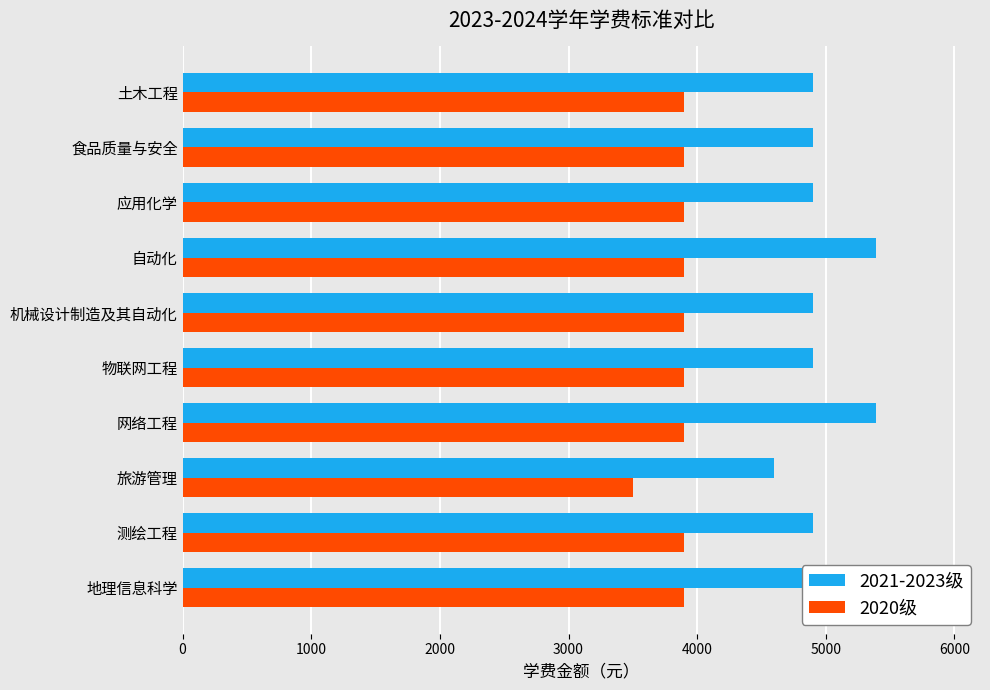

How many values in the 2021-2023级 series exceed 4900?

3